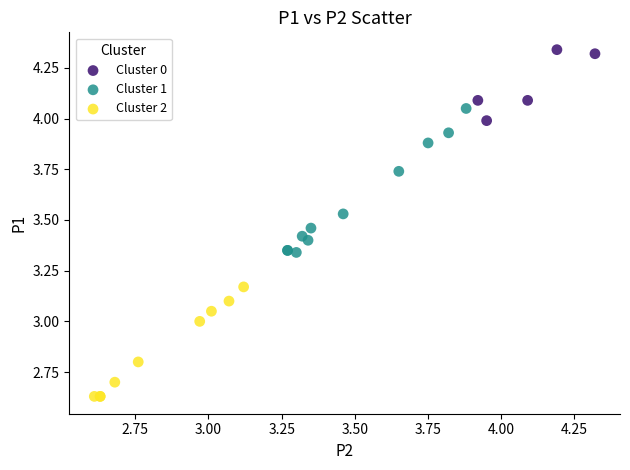

Which series reaches the minimum Y coordinate?

Cluster 2